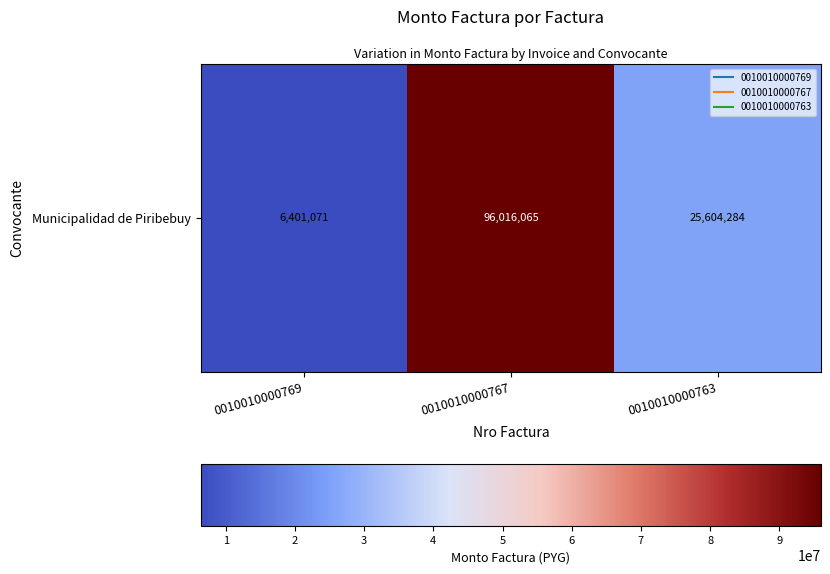

How many values are below 25604284?

1